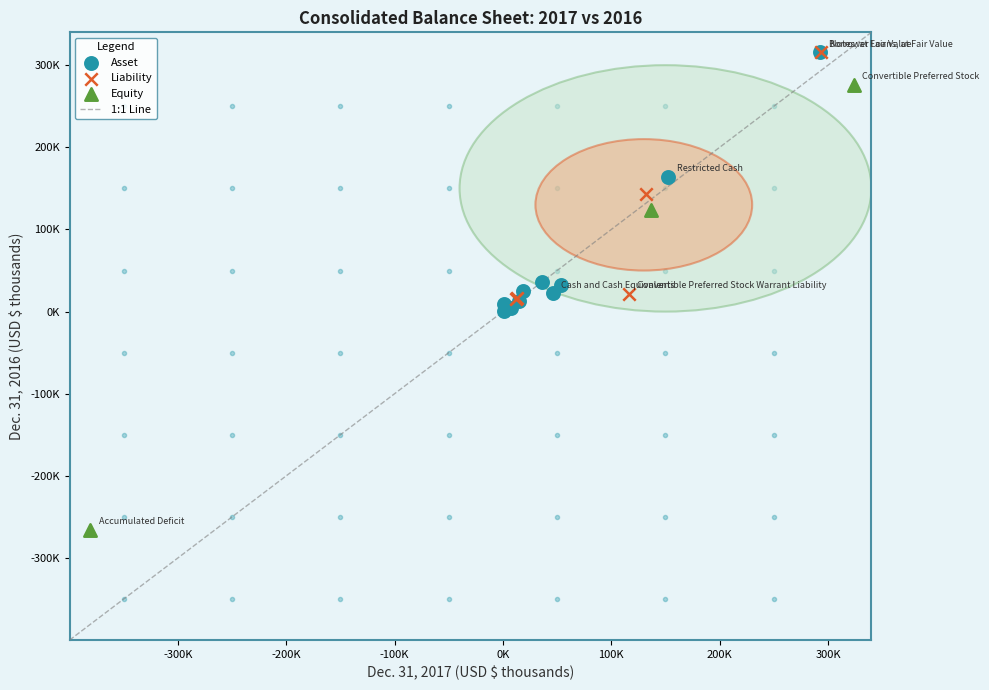

Which series has the largest Y range (max minus min)?

Equity